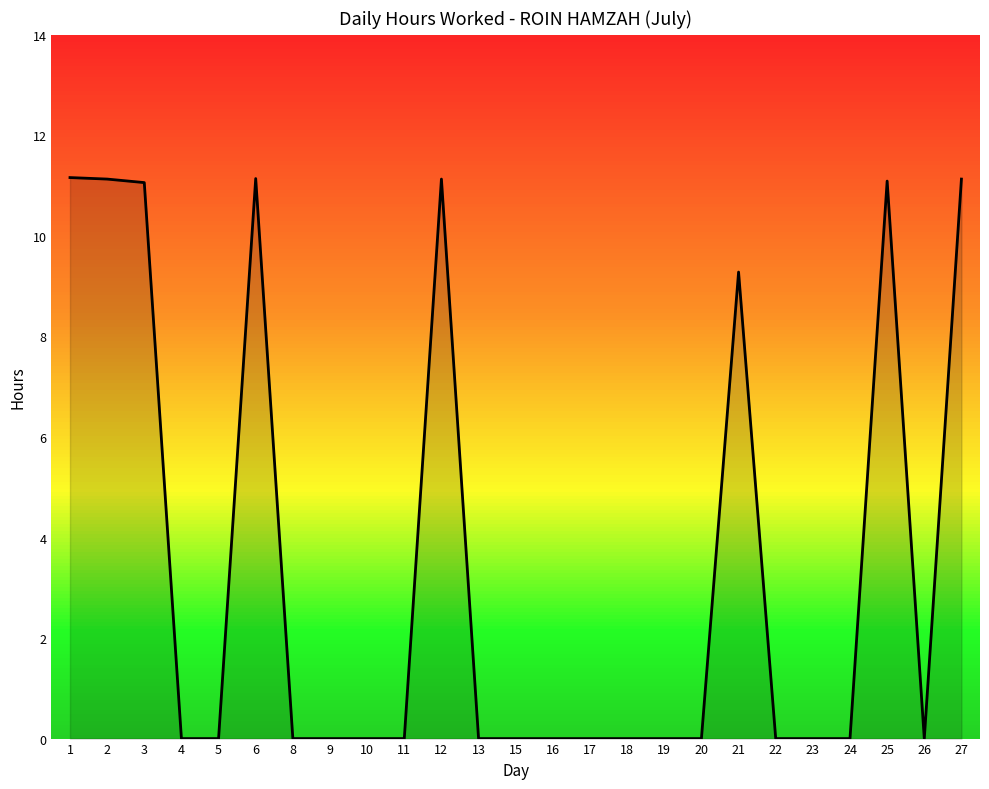

The value at 4 is 0.0. True or false?

True